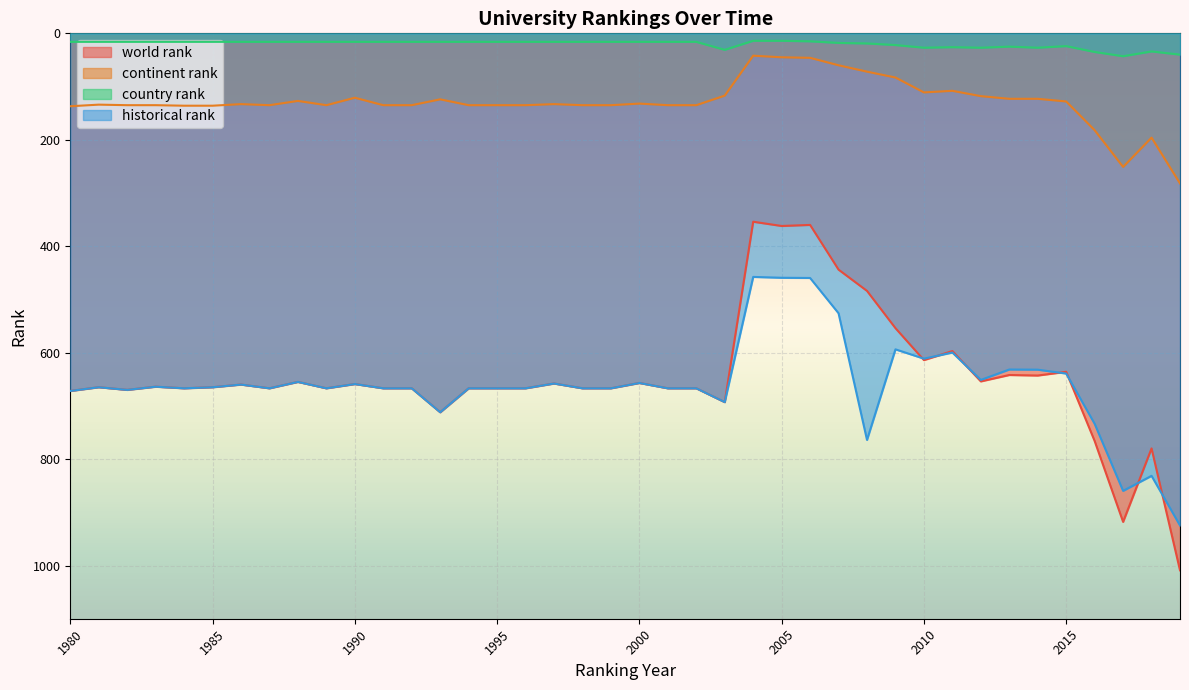

The value of historical rank at 1998 is 667.0. True or false?

True